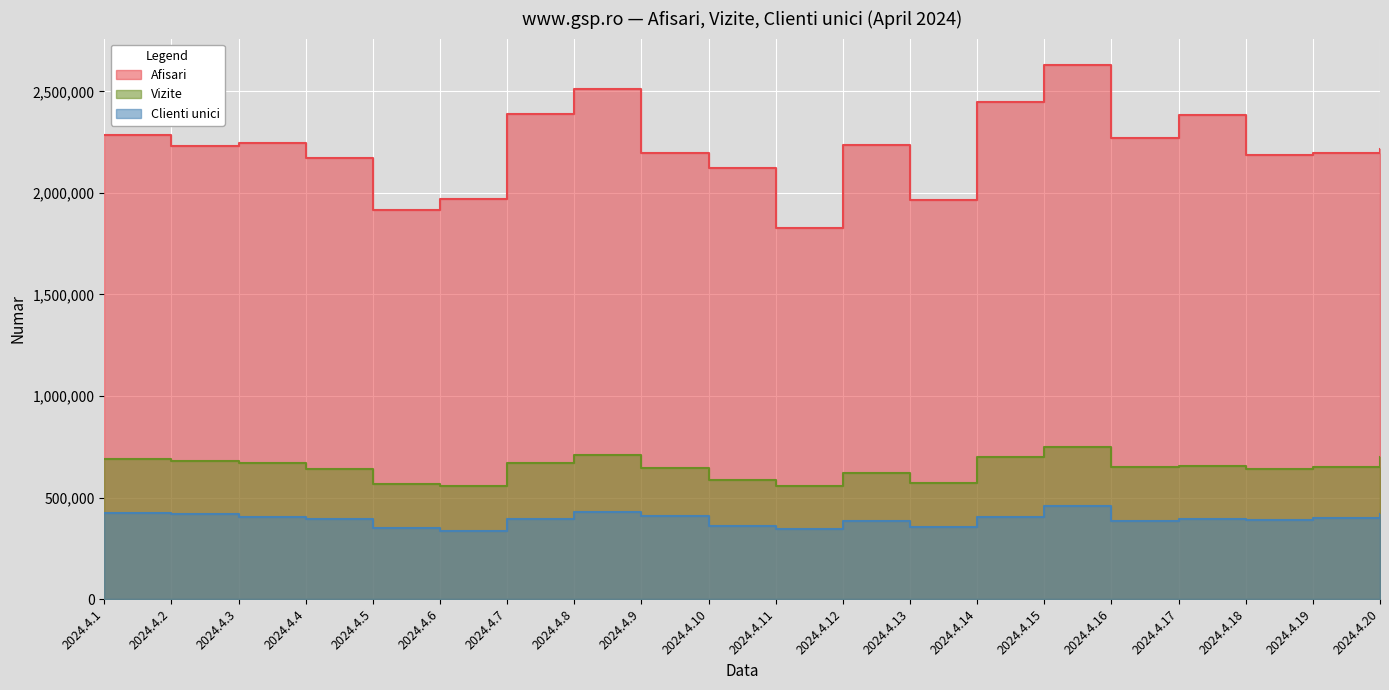

Is the value of Clienti unici at 2024.4.8 greater than the value of Vizite at 2024.4.19?

No